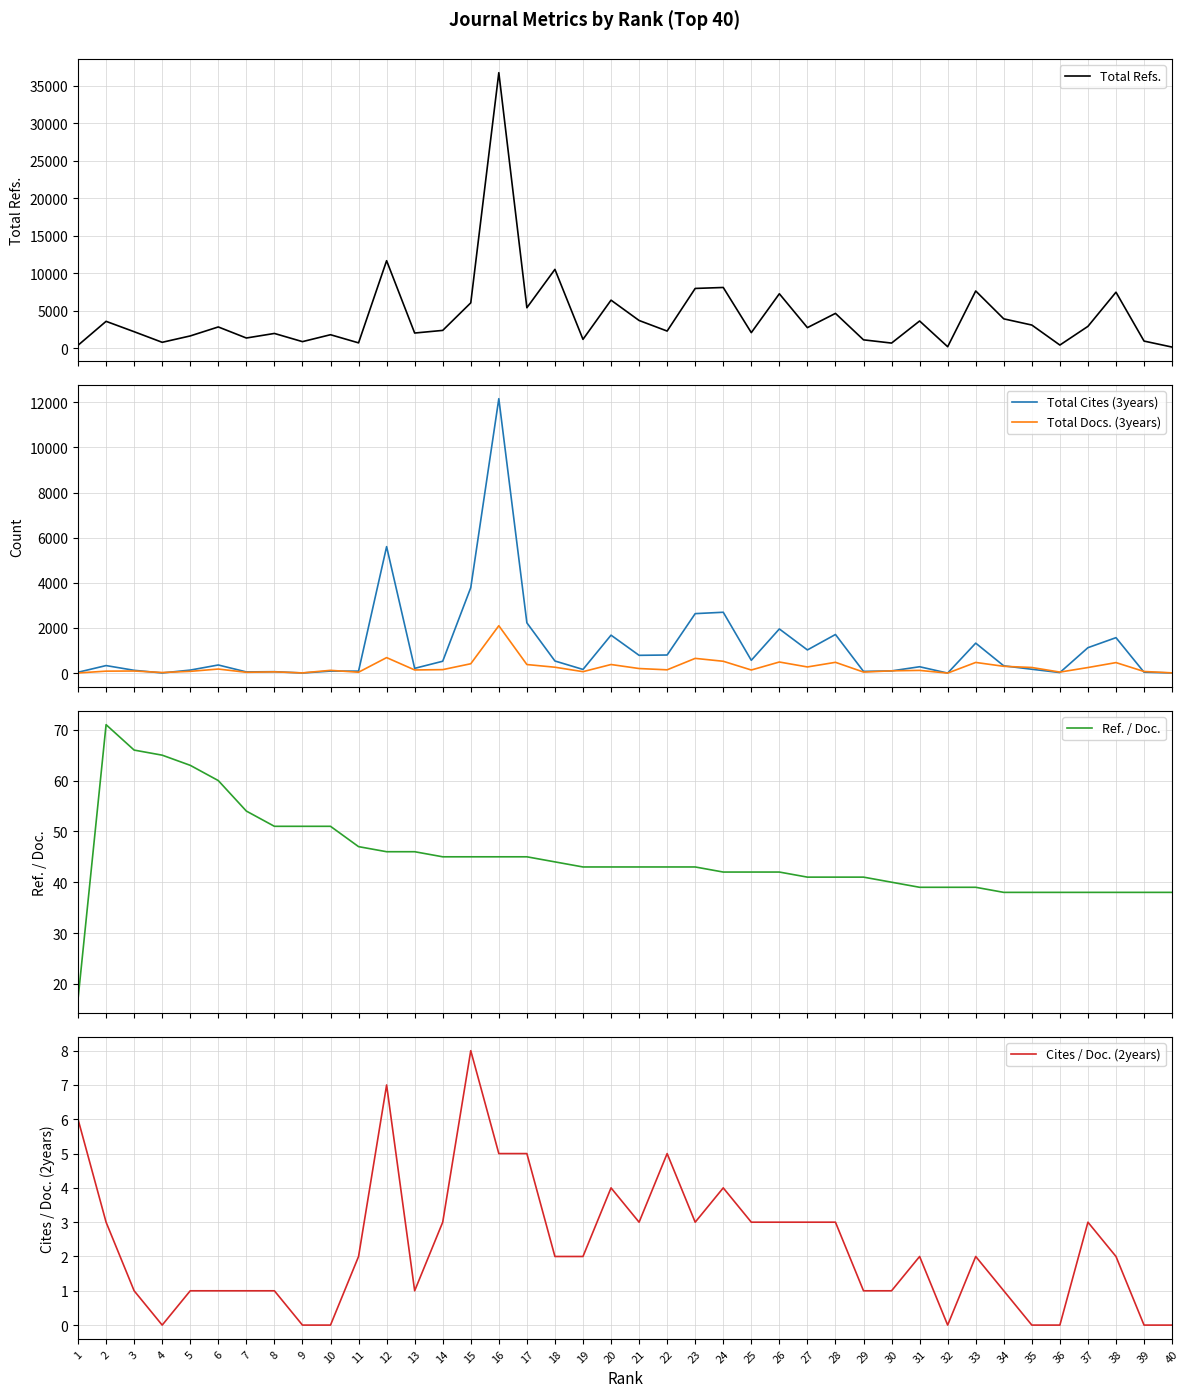

What are all the series names shown in the legend?

Total Refs., Total Cites (3years), Total Docs. (3years), Ref. / Doc., Cites / Doc. (2years)